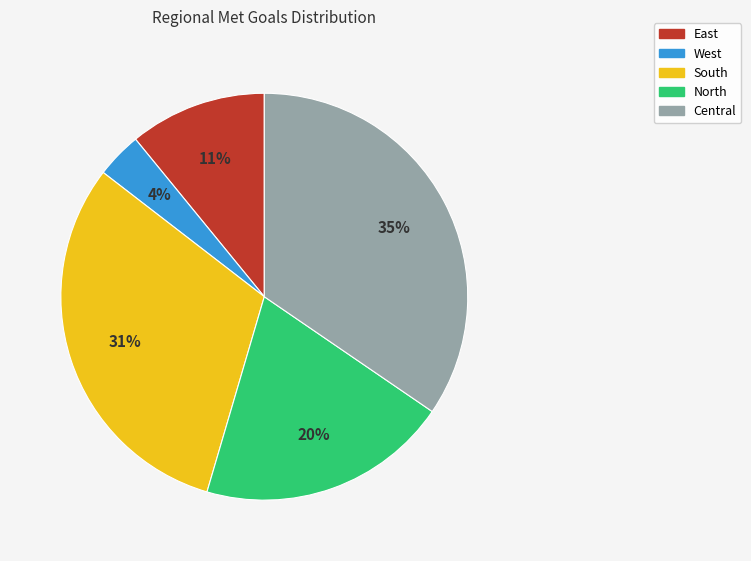

To the nearest percent, what portion does South represent?

31%